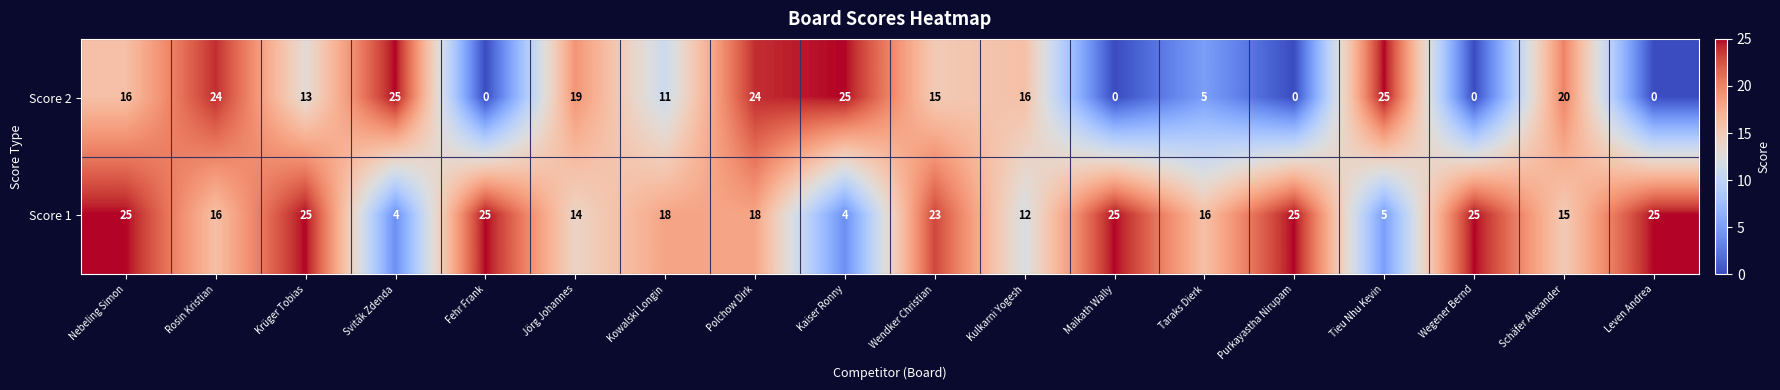

What is the maximum value for Score 1?

25